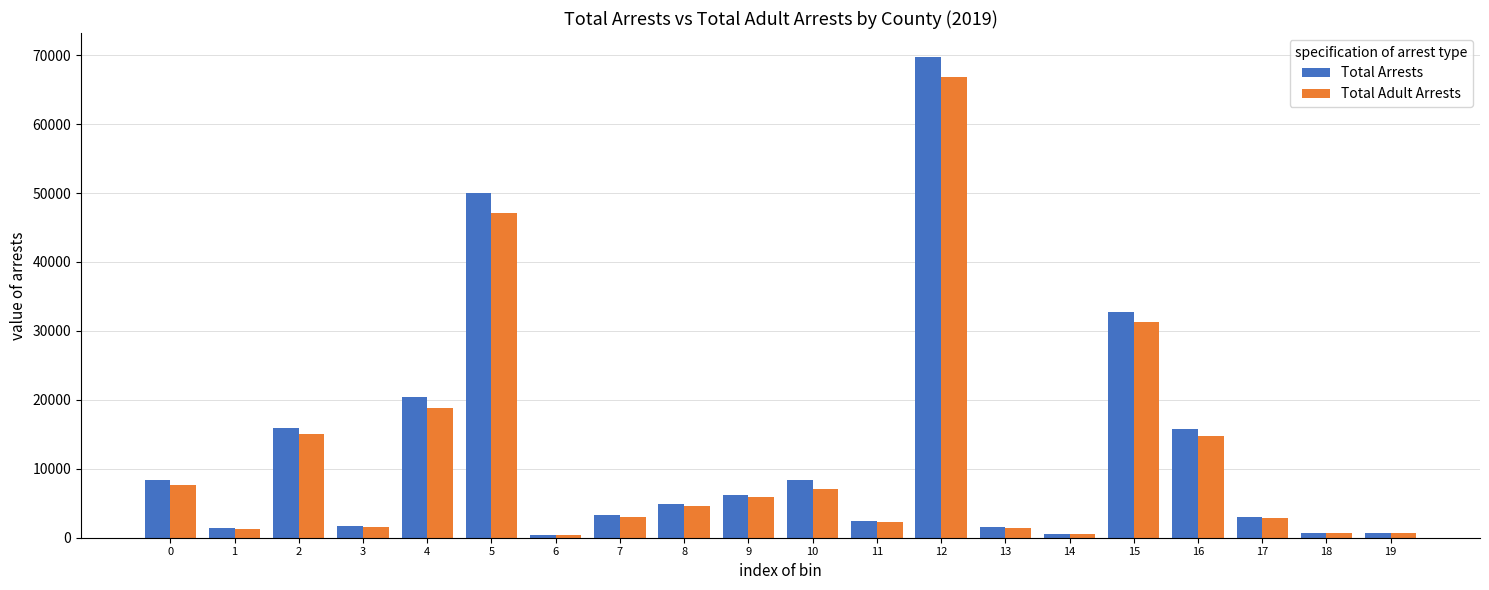

Is it true that Total Arrests equals 2382 at 11?

True